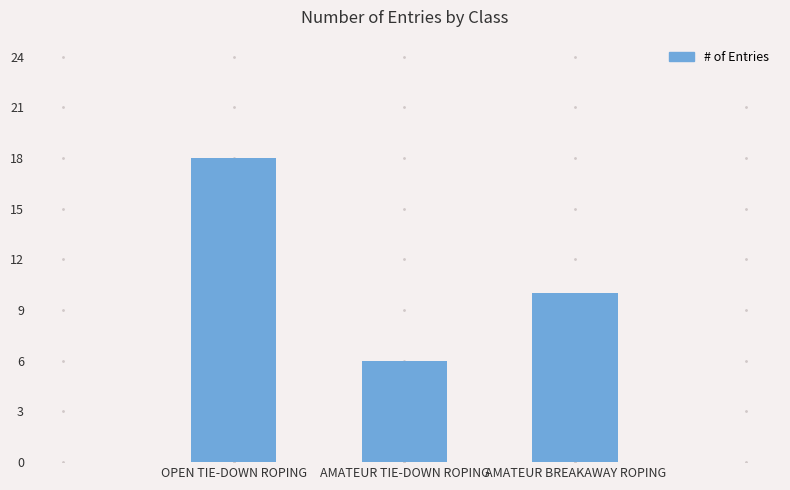

What is the difference between the values at AMATEUR TIE-DOWN ROPING and AMATEUR BREAKAWAY ROPING?

4